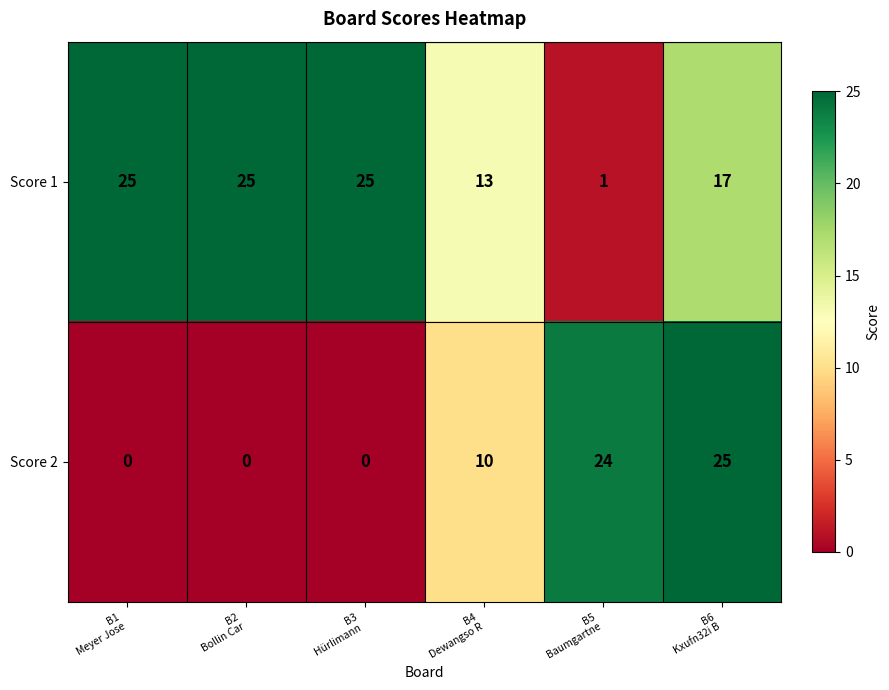

Reading right to left, extract all data points from this chart.

Score 1: 17	1	13	25	25	25
Score 2: 25	24	10	0	0	0